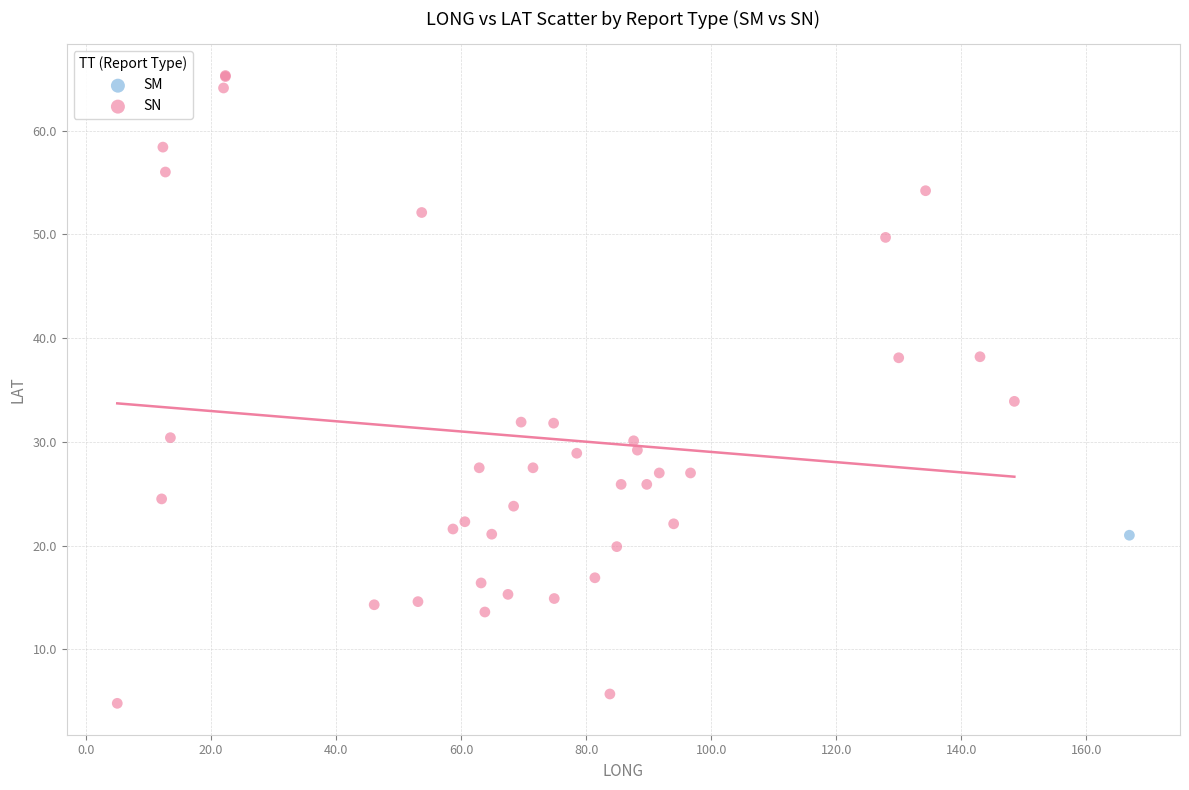

What are all the series names shown in the legend?

SM, SN